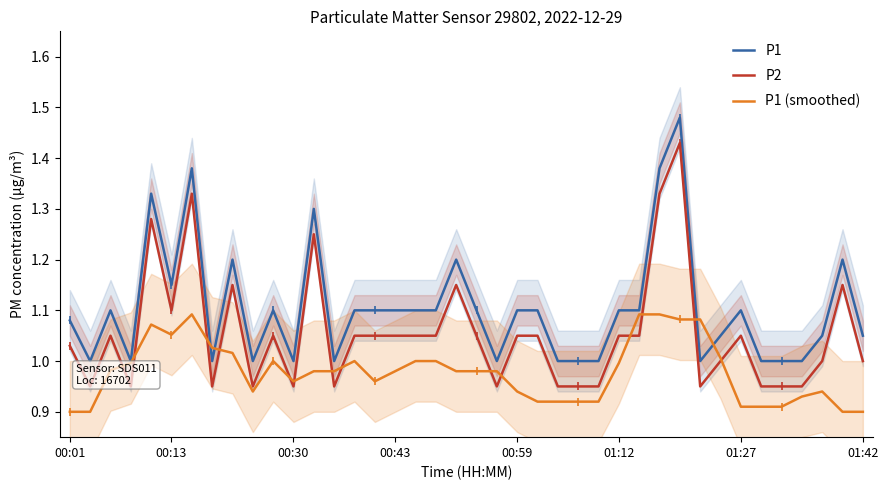

What is the total value across all series at 17?

3.2